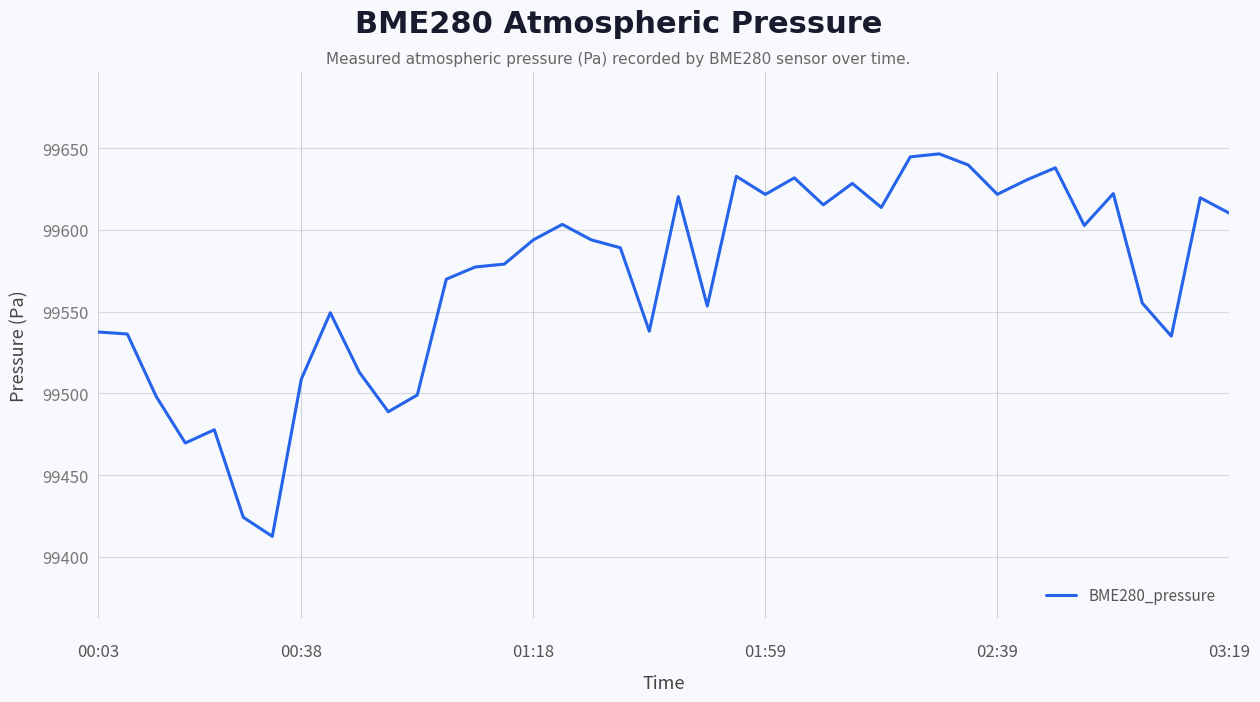

What is the difference between the maximum and minimum values?

234.0